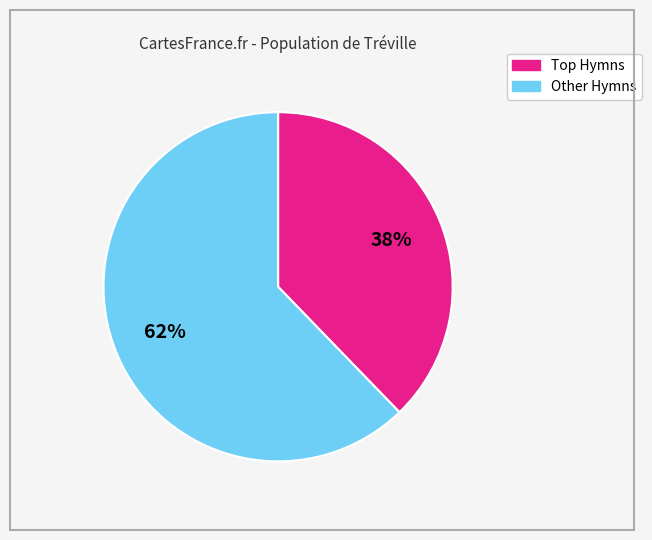

To the nearest percent, what is the difference between the largest and smallest slice percentages?

24%